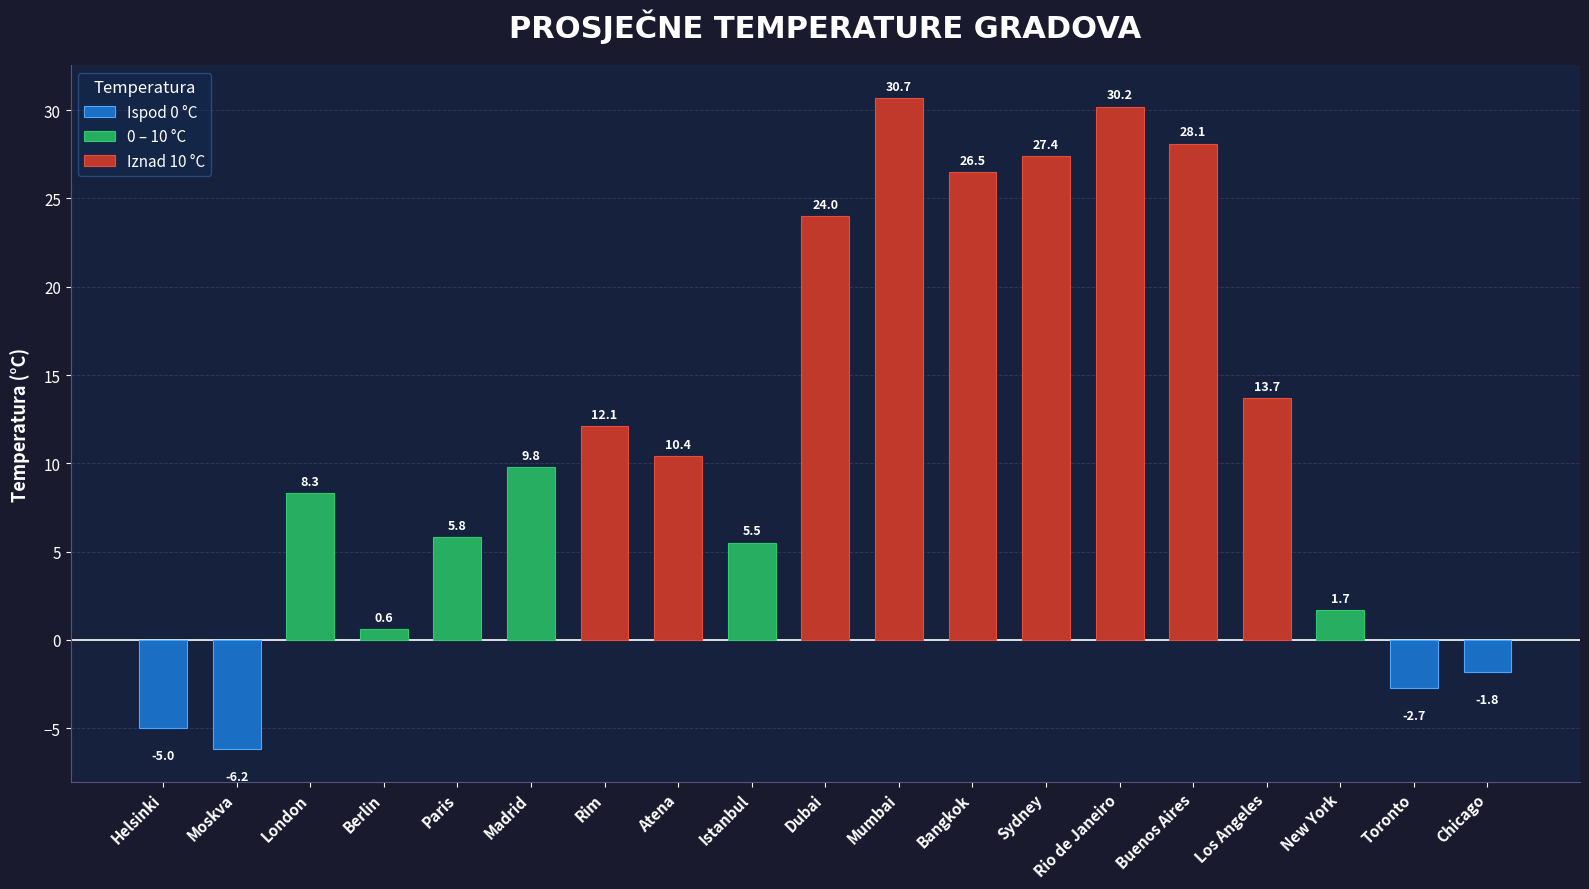

What is the label of the 8th bar from the right?

Bangkok